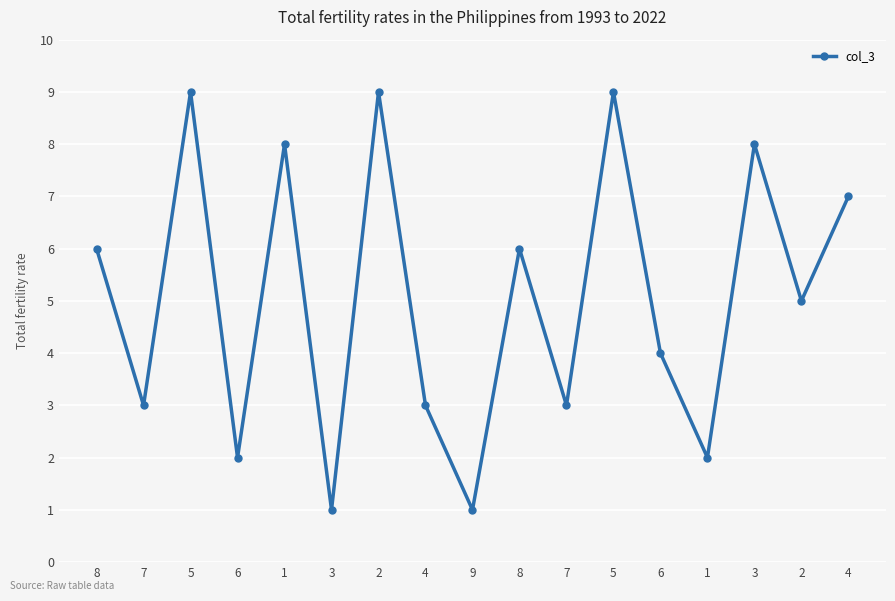

How many points are higher than both their immediate neighbors (excluding endpoints)?

6